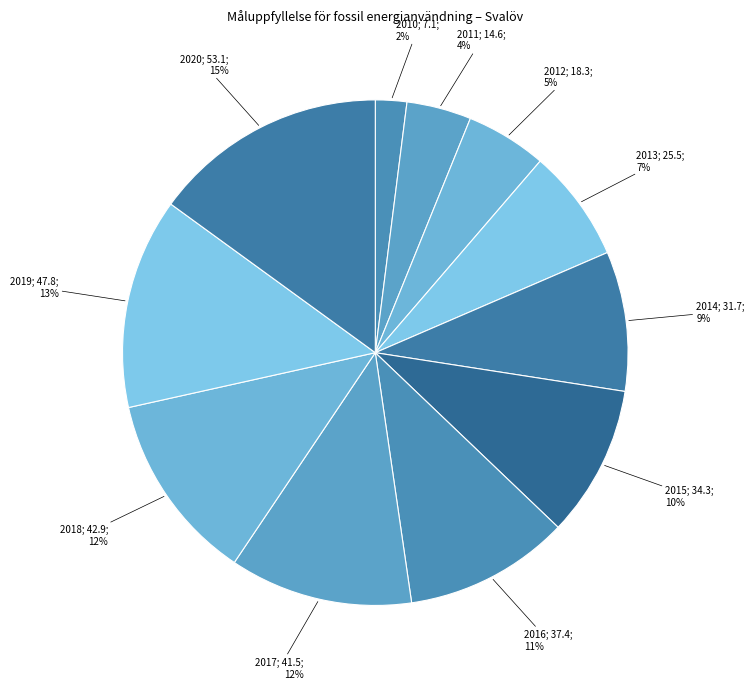

Rank the categories by value from highest to lowest.

2020, 2019, 2018, 2017, 2016, 2015, 2014, 2013, 2012, 2011, 2010